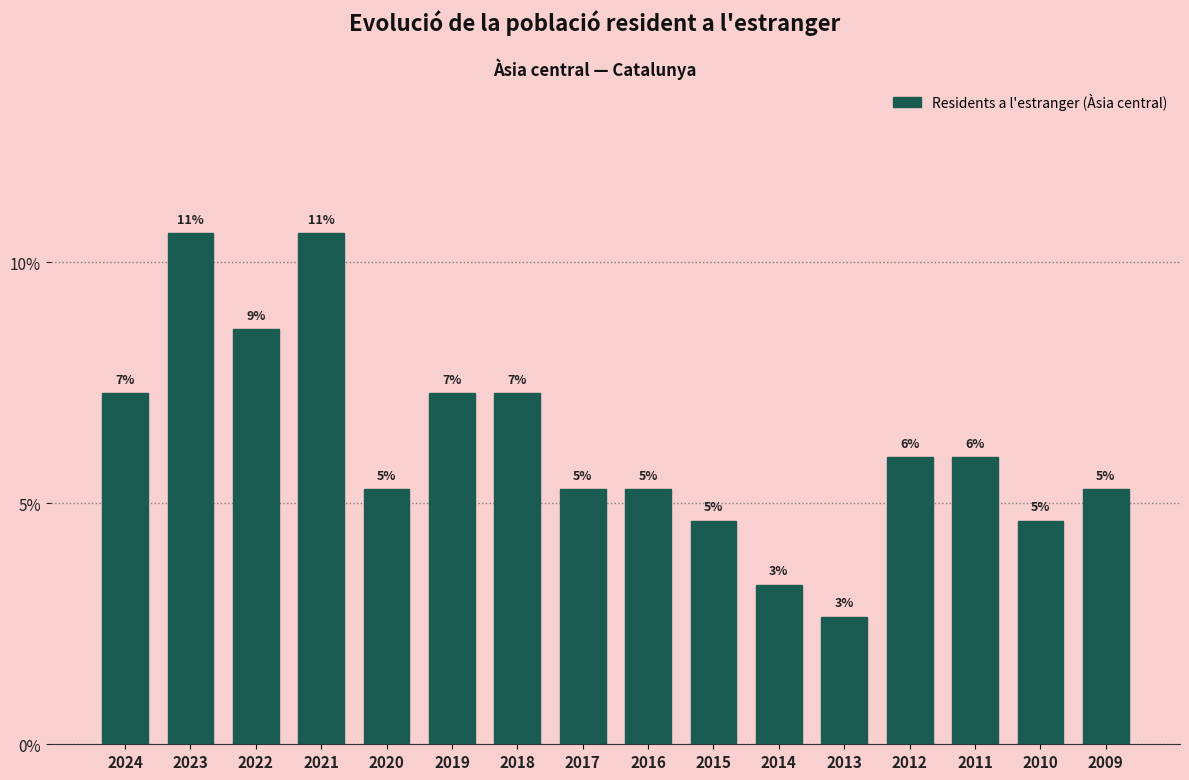

How many bars are there in total?

16